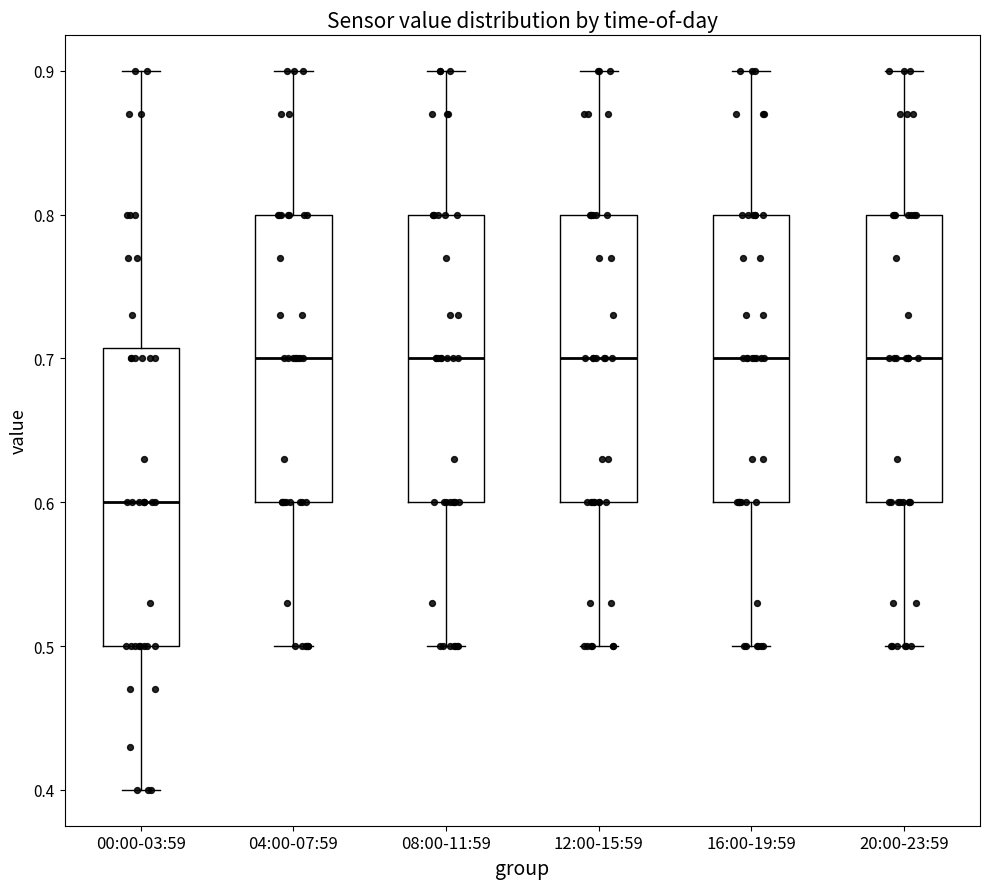

Where is the upper edge of the box for 20:00-23:59 on the y-axis? The values are not printed on the chart, so give them approximately, as read against the axis.

0.80